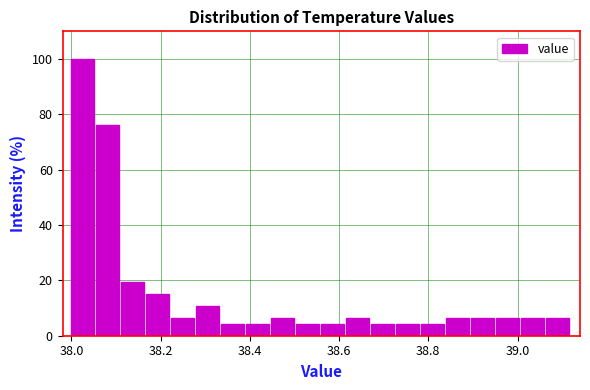

Around what value on the x-axis is the tallest bar? Give the approximate position of its centre, as read against the axis.

38.02